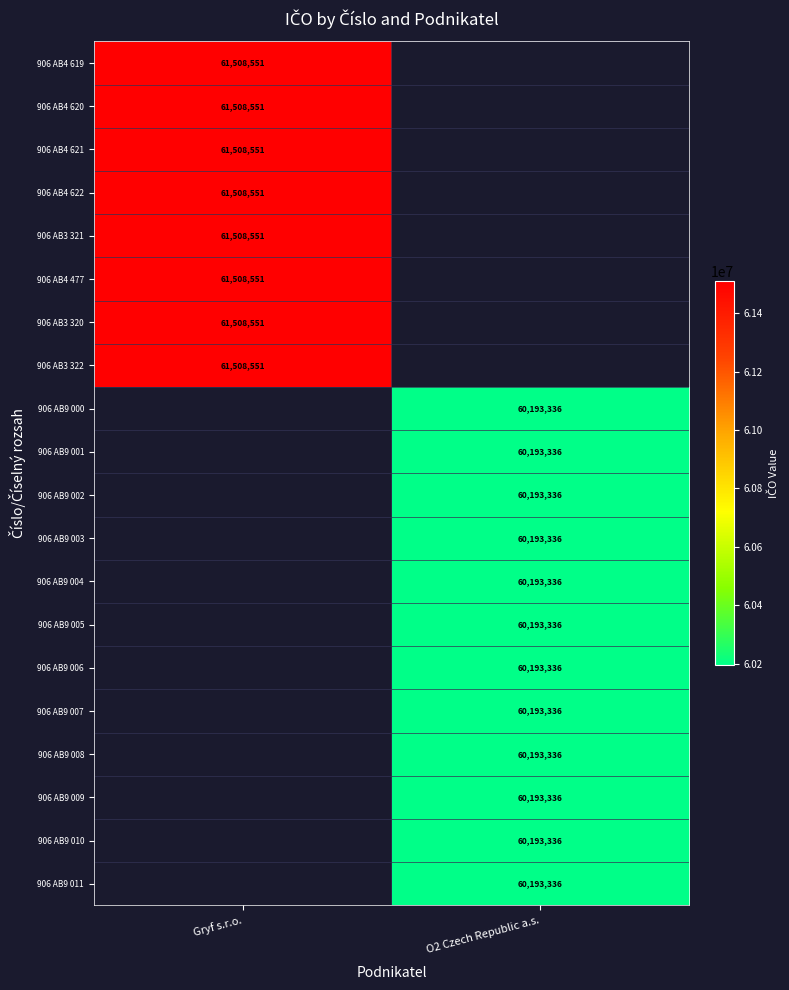

The 906 AB3 322 series shows 61508551 at Gryf s.r.o.. True or false?

True